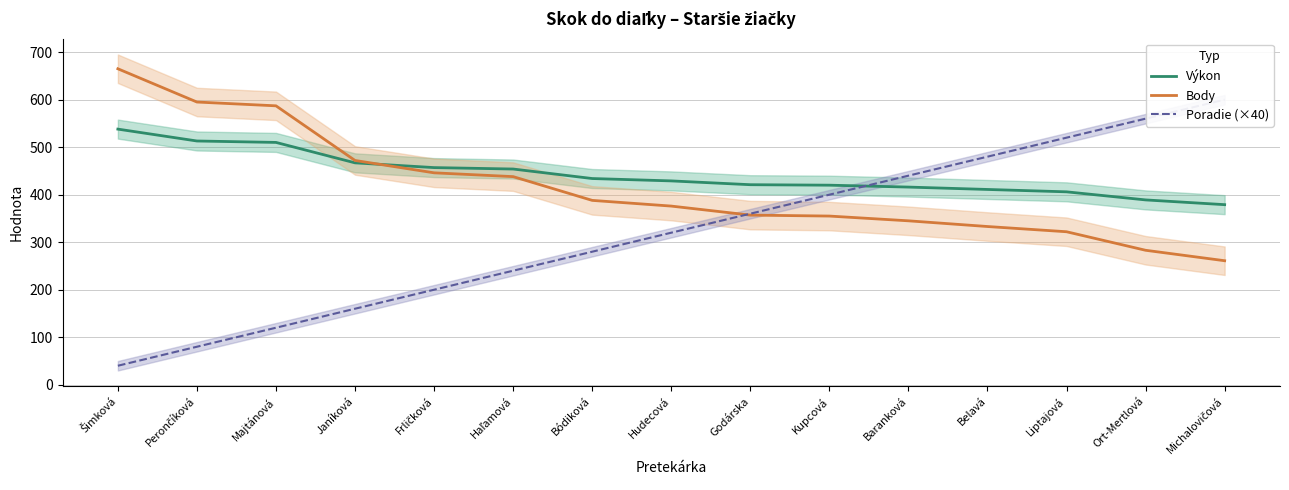

Does the chart display data point markers on the line(s)?

No